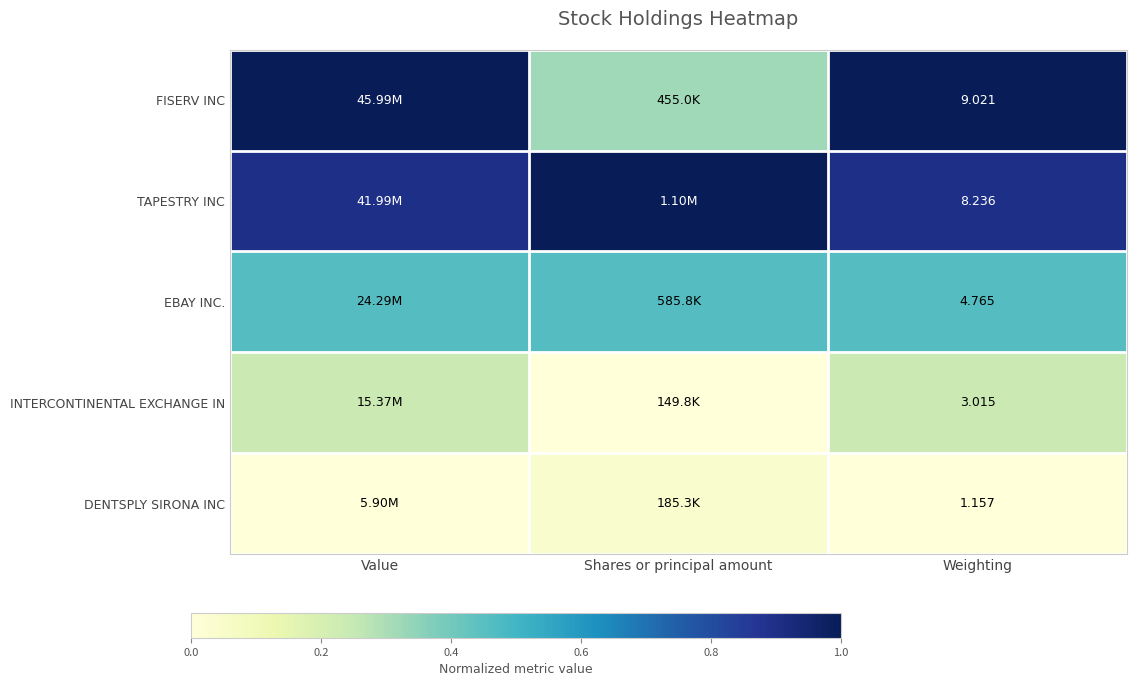

Rank the series at Weighting from lowest to highest value.

DENTSPLY SIRONA INC, INTERCONTINENTAL EXCHANGE IN, EBAY INC., TAPESTRY INC, FISERV INC